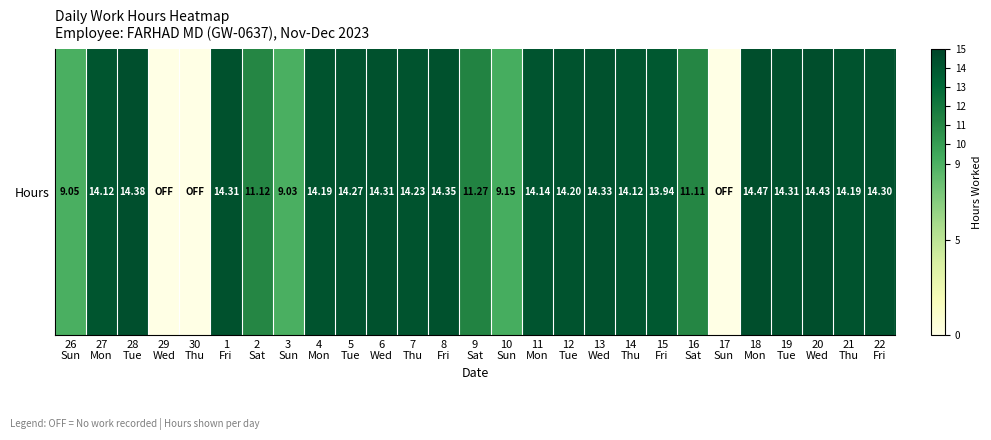

Where is the data nearest to the value 7?

3
Sun